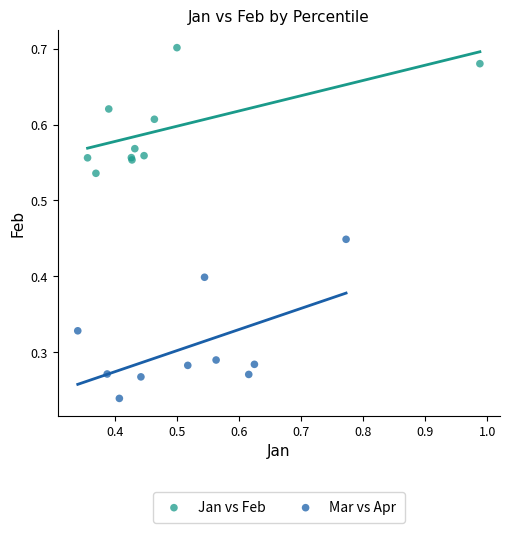

Which series reaches the minimum Y coordinate?

Mar vs Apr